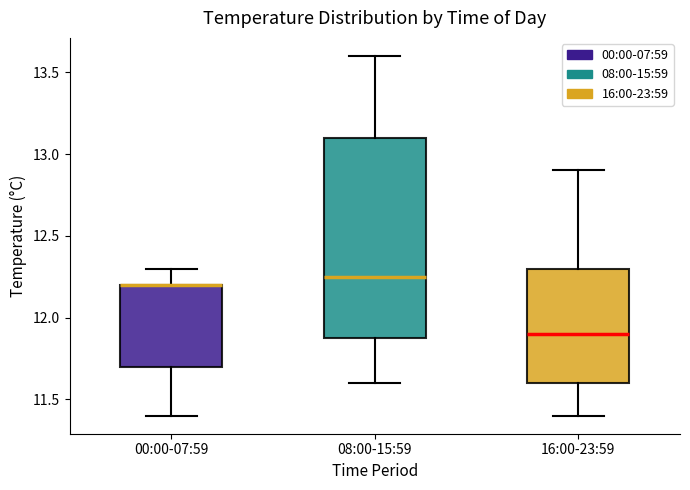

Reading left to right, transcribe this box plot: for each box, give where its median line is, the range the box spans, and where its two whiskers end, as read against the y-axis. The values are not printed on the chart, so give them approximately, as read against the axis.

00:00-07:59: median 12.20 (drawn on the box's upper edge), box 11.70 to 12.20, whiskers 11.40 to 12.30
08:00-15:59: median 12.25, box 11.90 to 13.10, whiskers 11.60 to 13.60
16:00-23:59: median 11.90, box 11.60 to 12.30, whiskers 11.40 to 12.90